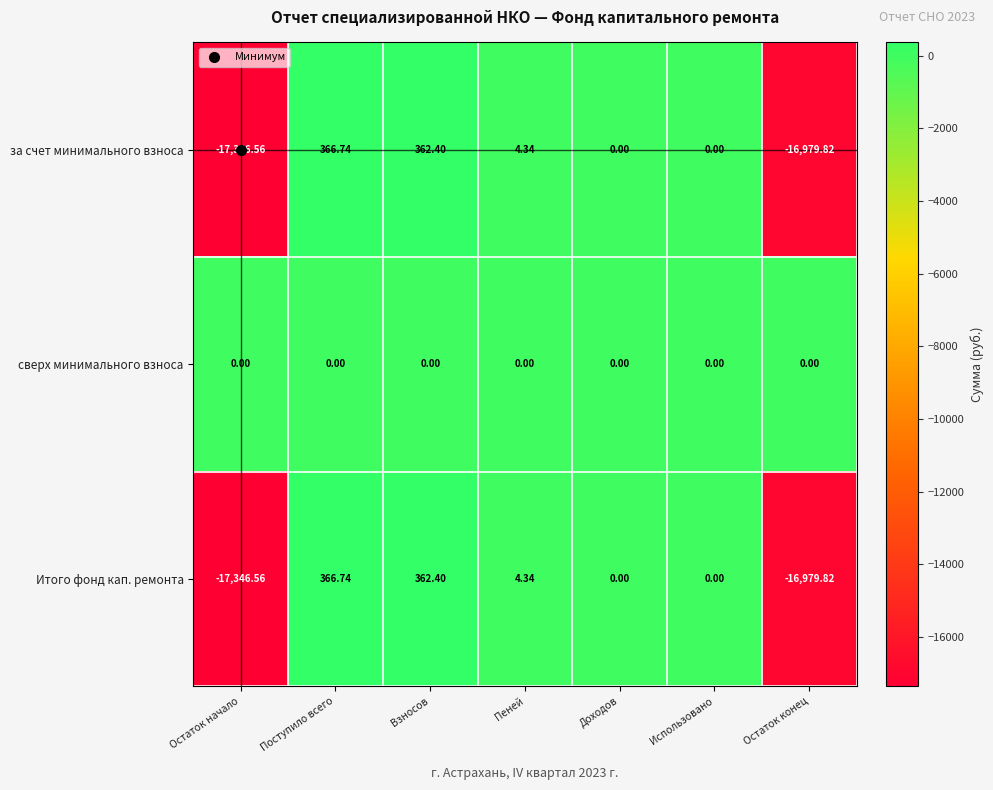

Where does the Итого фонд кап. ремонта series first go above 0?

Поступило всего